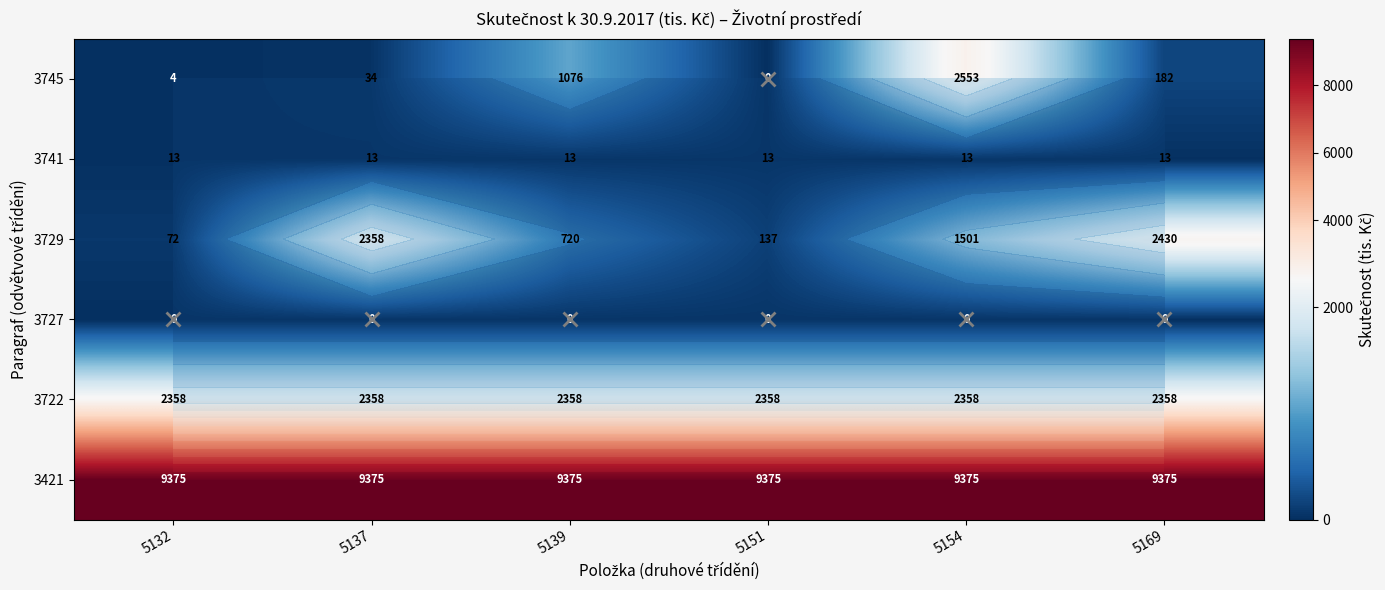

What is the sum of the 3745 values at 5151 and 5132?

4